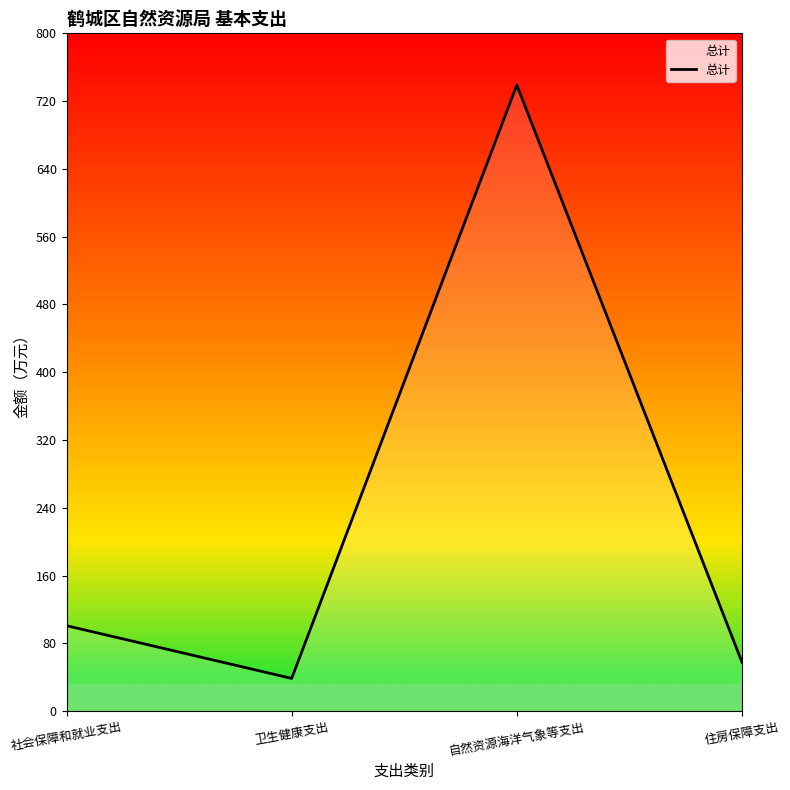

Count the number of values greater than 100.

2